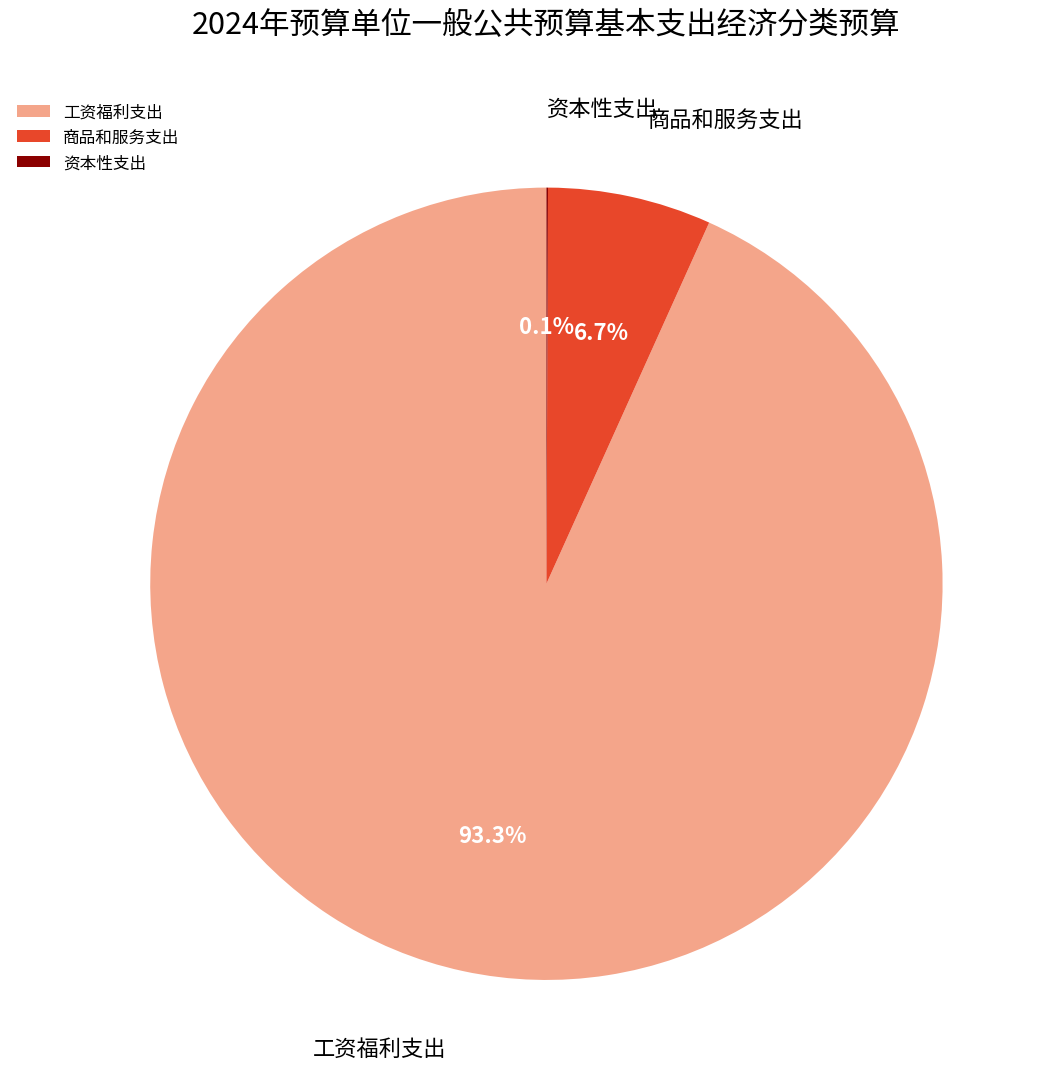

Is the sum of 工资福利支出 and 商品和服务支出 greater than half?

Yes